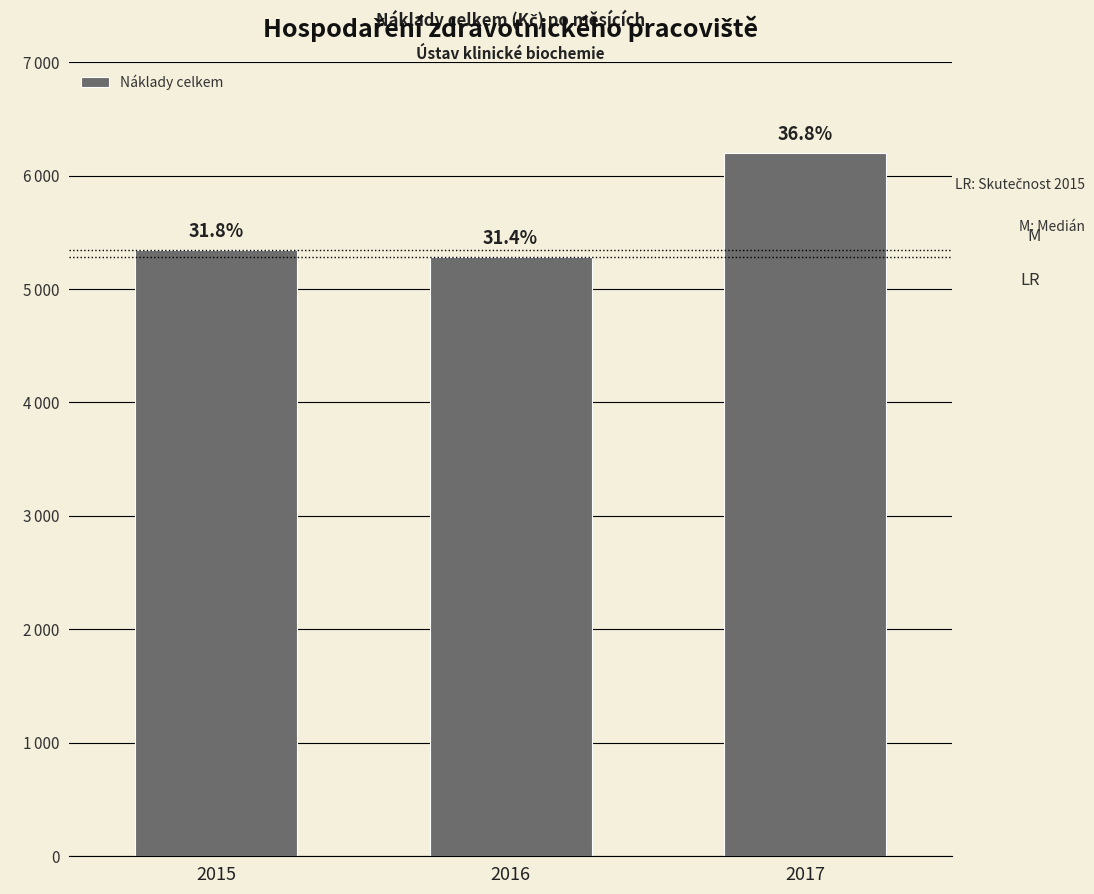

Are the bars horizontal?

No